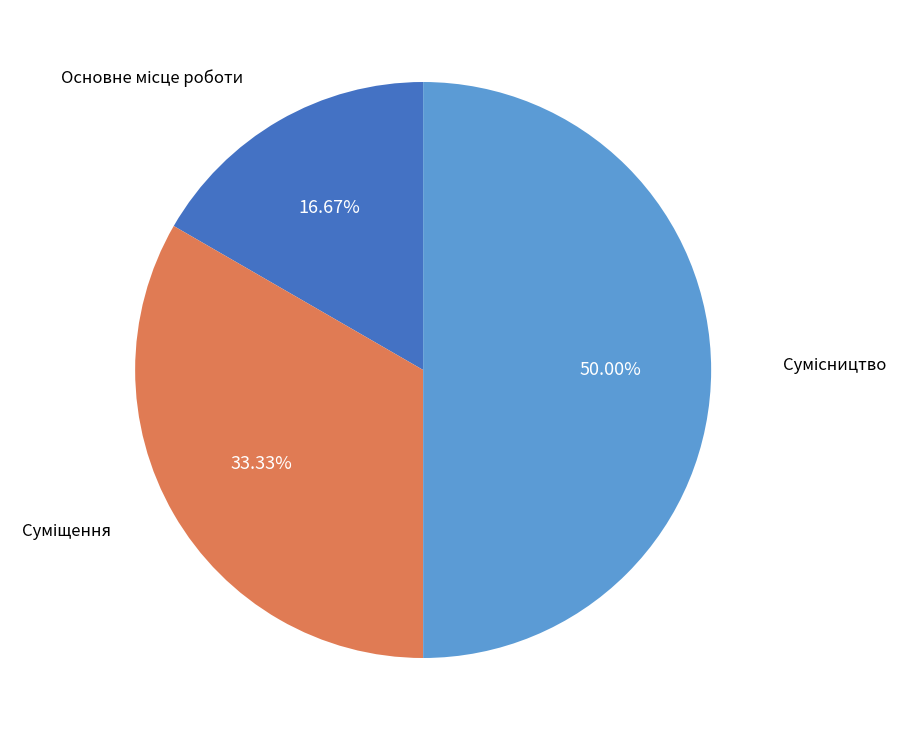

Count the number of slices in the pie.

3